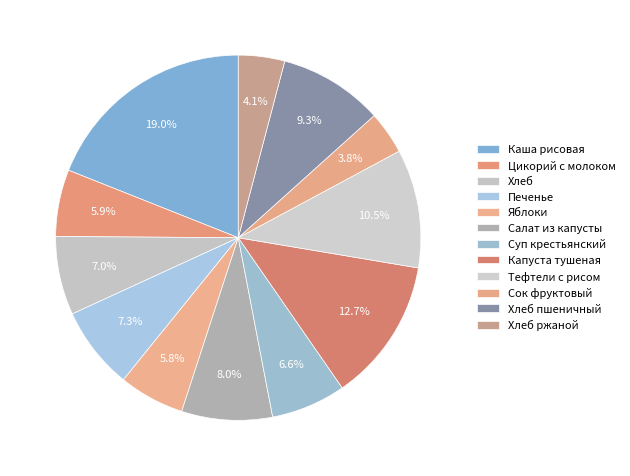

Is there any slice that represents more than half of the pie?

No